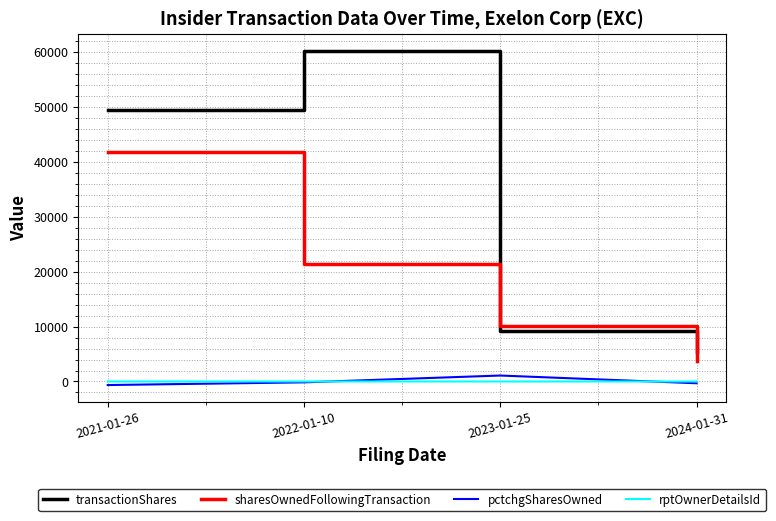

True or false: transactionShares and sharesOwnedFollowingTransaction cross at least once.

True